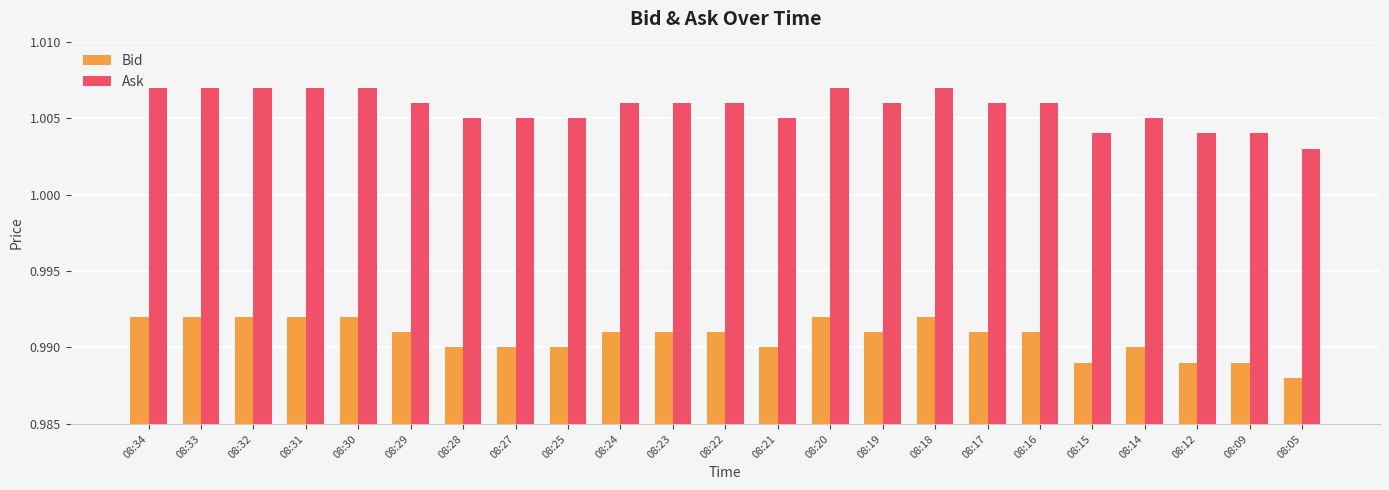

Rank the series by their maximum value, from highest to lowest.

Ask, Bid